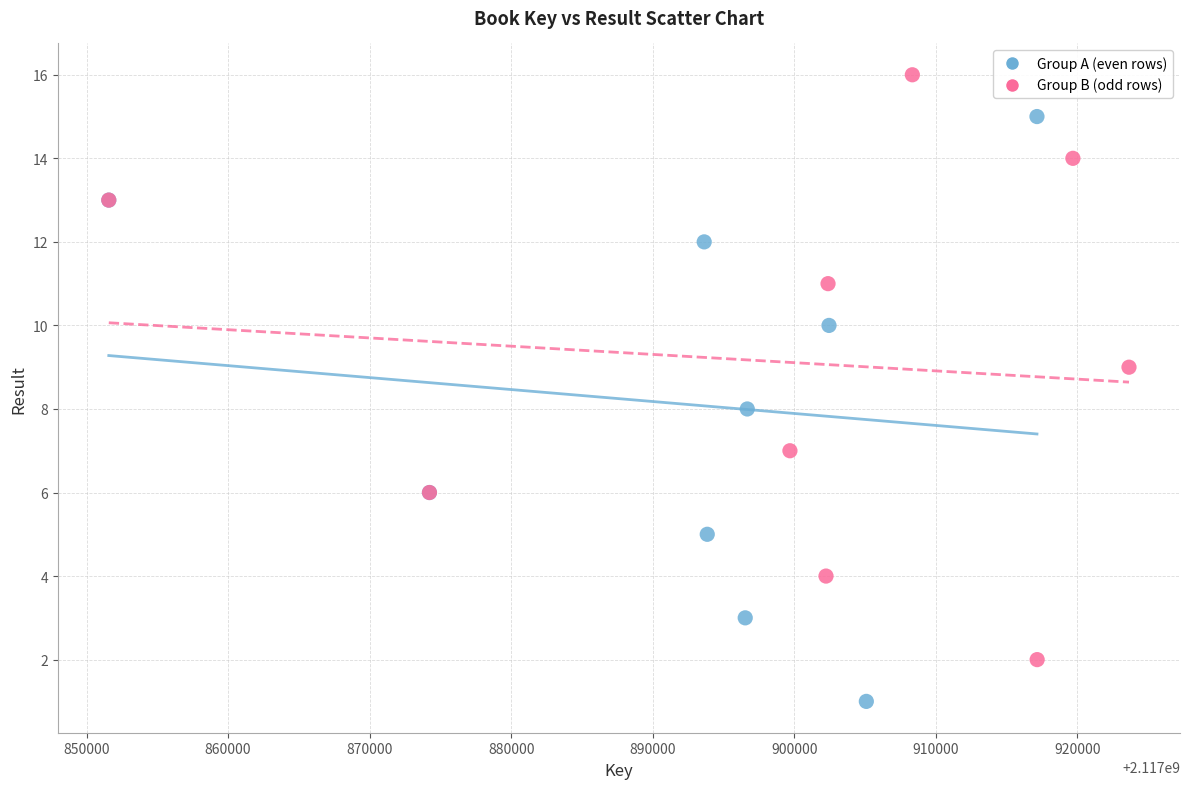

Which series contains the highest Y value?

Group B (odd rows)